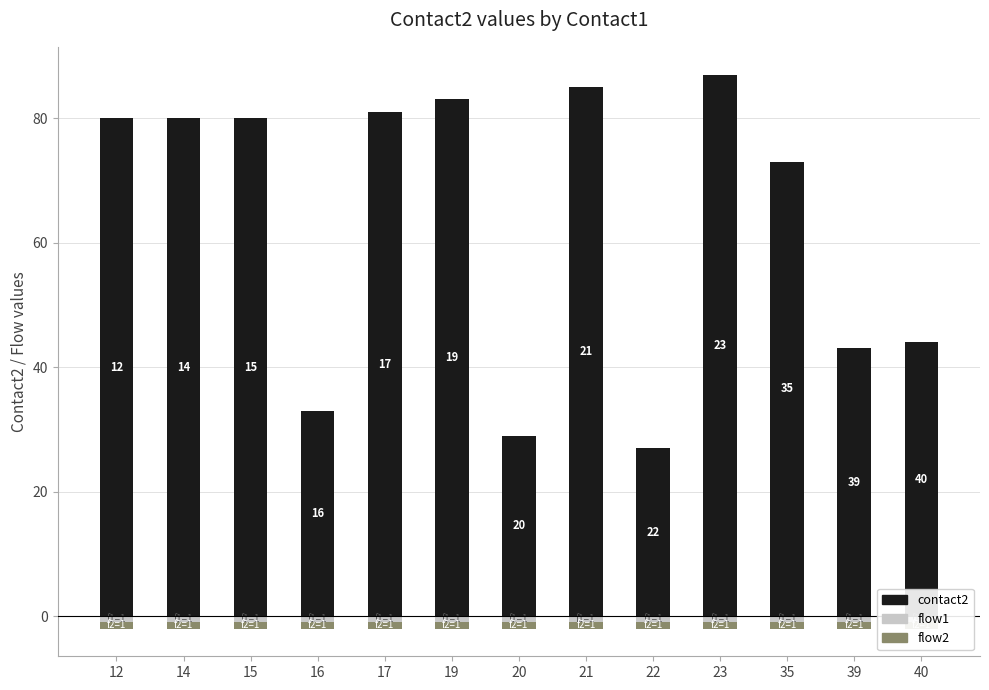

How many groups of bars are there?

13